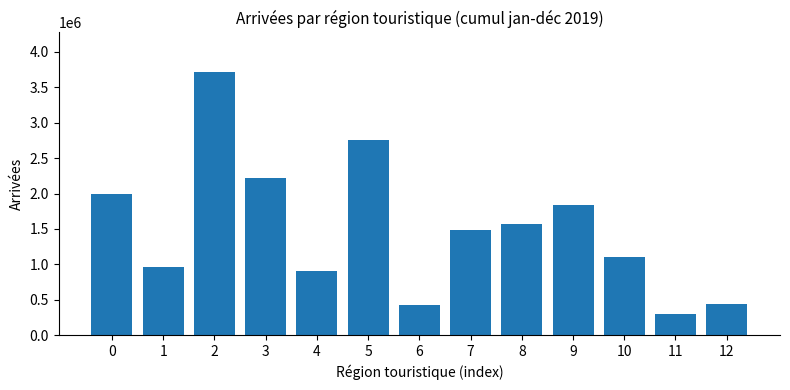

True or false: the data shows 3273248 at 0.

False